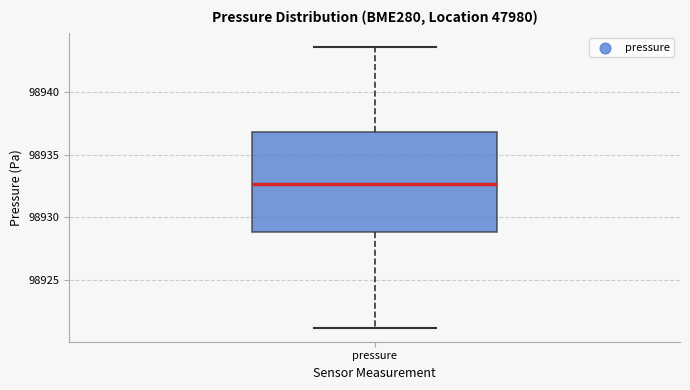

Read this box plot against the y-axis: the position of the median line, the range covered by the box, and the ends of both whiskers. The values are not printed on the chart, so give them approximately, as read against the axis.

median 98932.5, box 98929.0 to 98937.0, whiskers 98921.0 to 98943.5